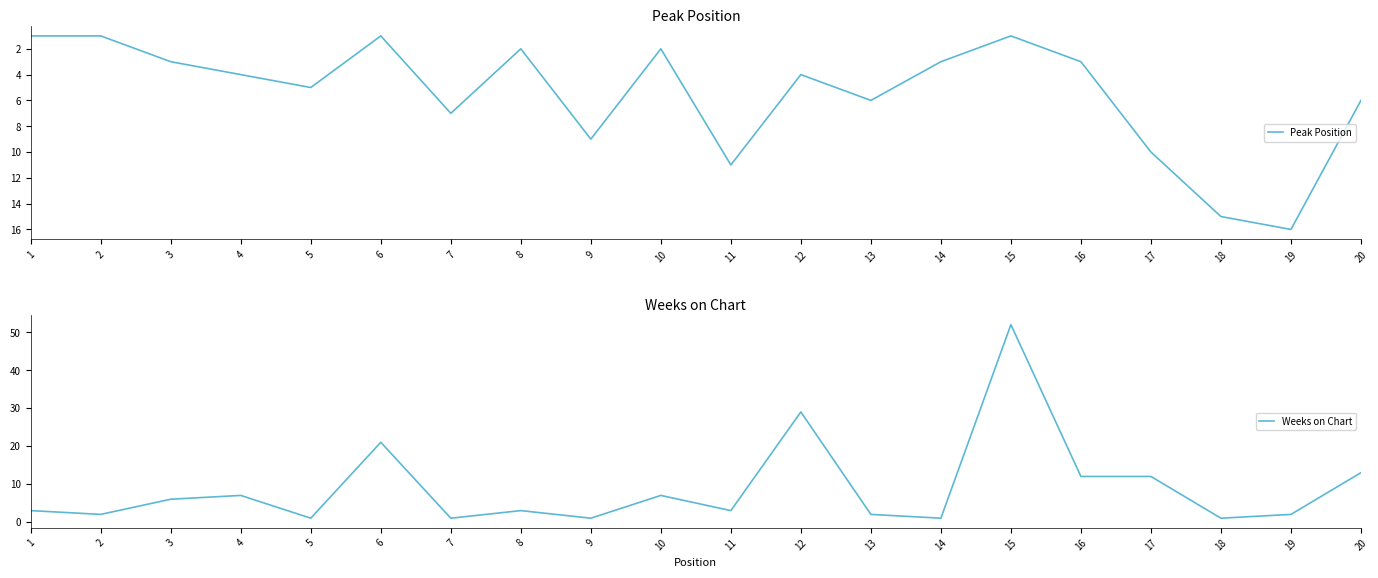

The value of Peak Position at 6 is 2. True or false?

False